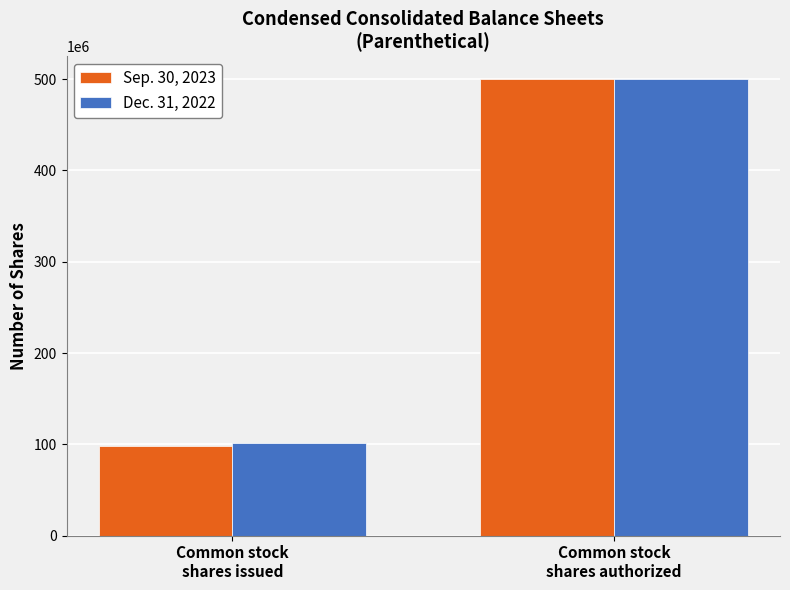

Which series changed the most between Common stock
shares issued and Common stock
shares authorized?

Sep. 30, 2023